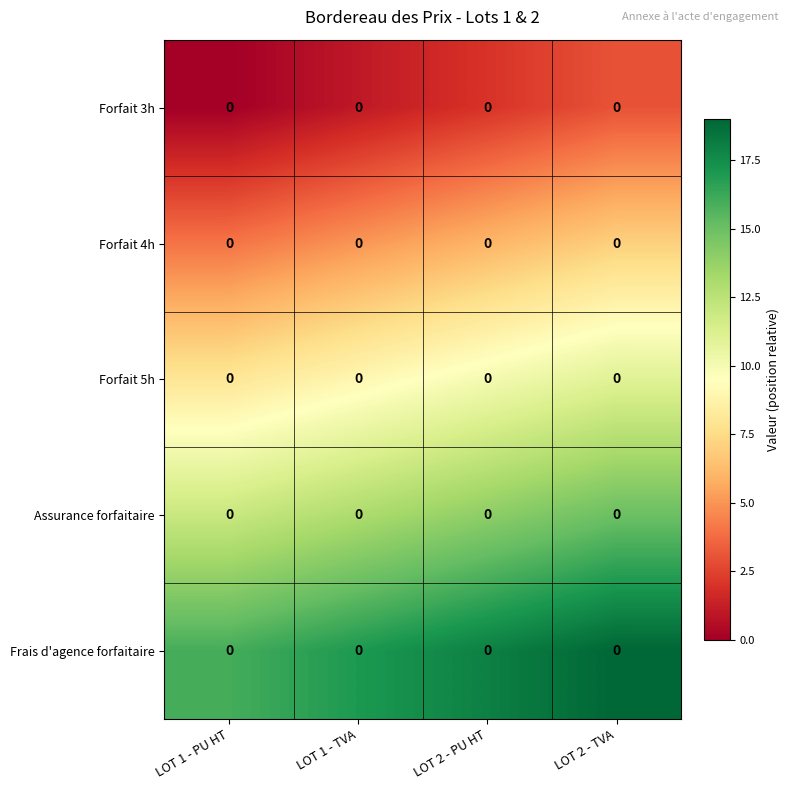

List the labels in order of Frais d'agence forfaitaire value, smallest first.

LOT 1 - PU HT, LOT 1 - TVA, LOT 2 - PU HT, LOT 2 - TVA